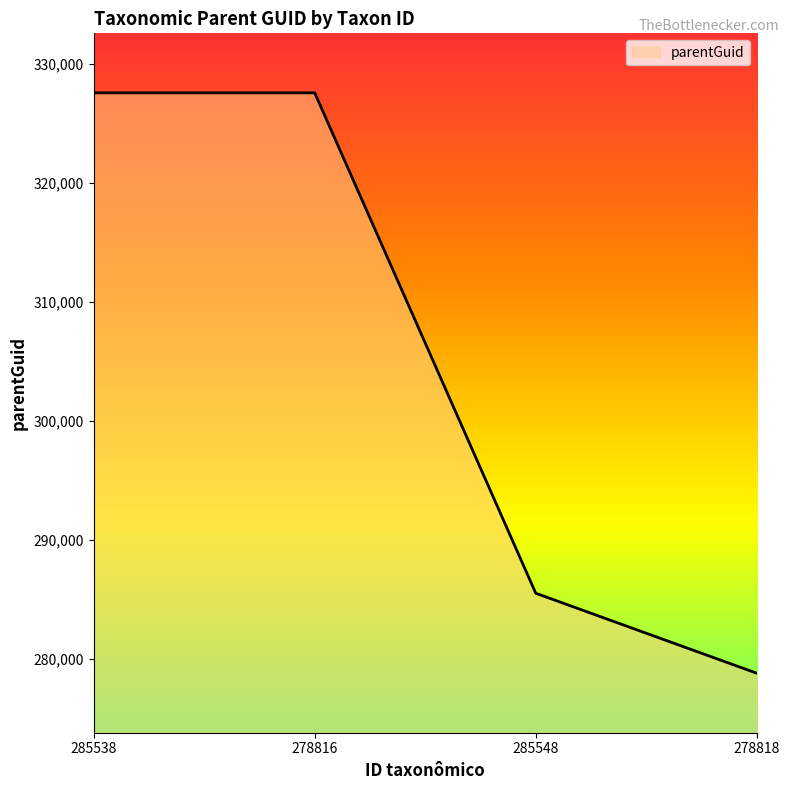

True or false: the data shows 327599 at 278816.

True